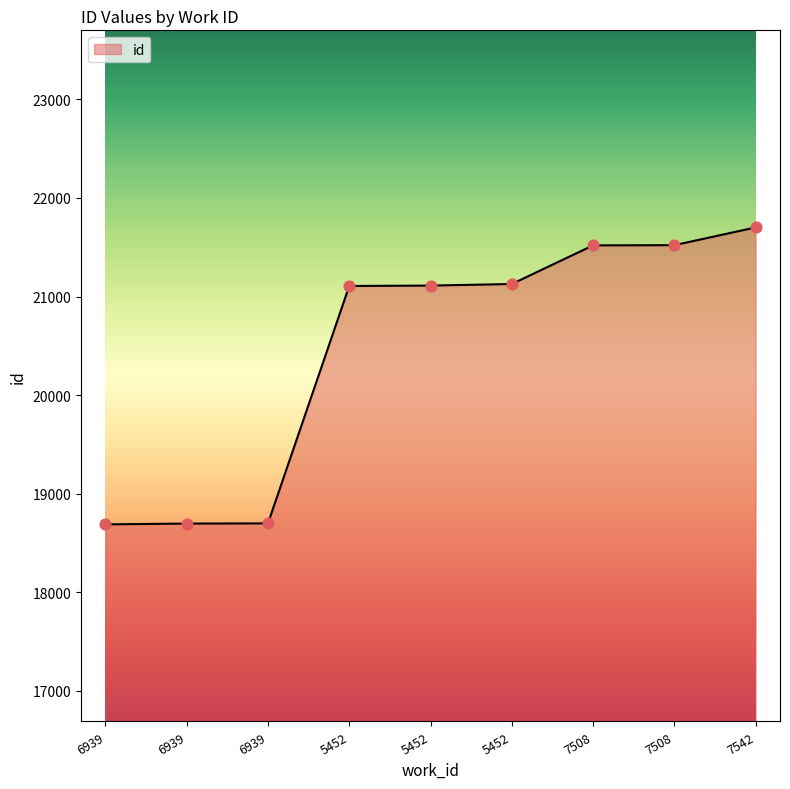

What is the change in value from 5452 to 5452?

+20